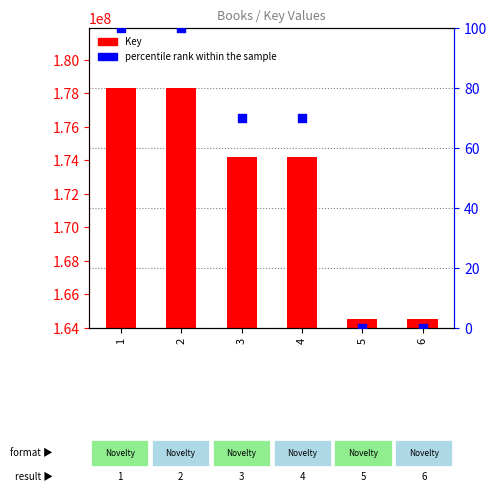

Which series has the largest Y range (max minus min)?

Key